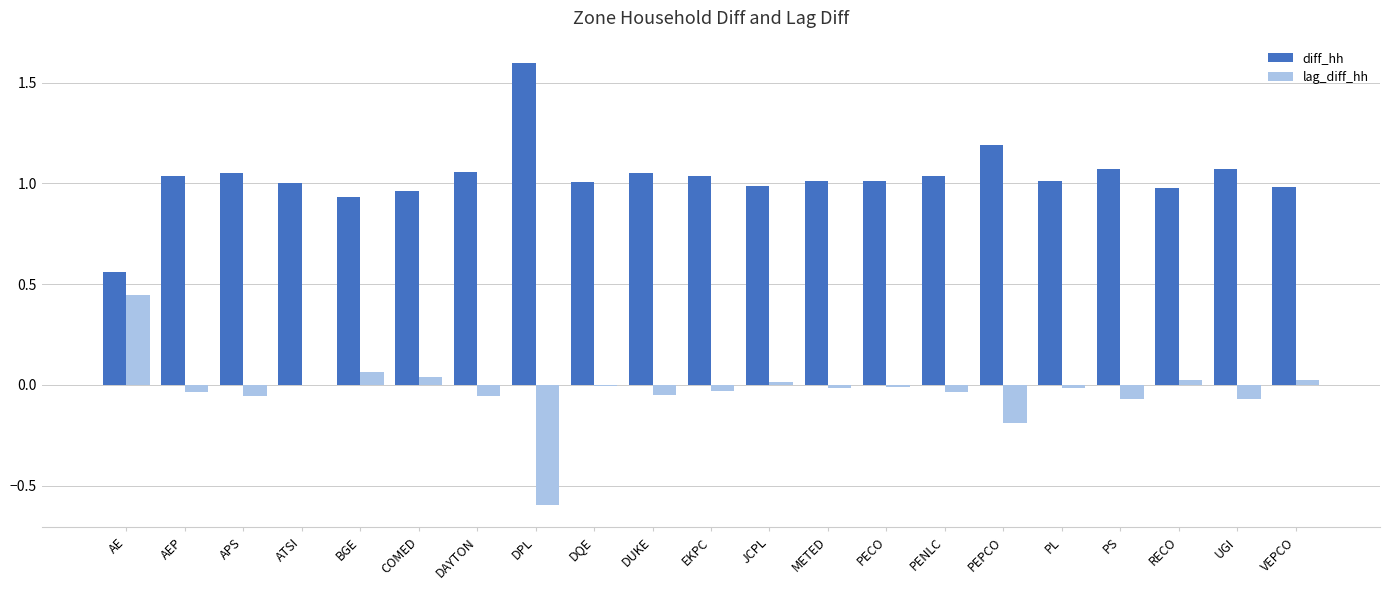

Is the value of diff_hh at PL greater than the value of lag_diff_hh at RECO?

Yes